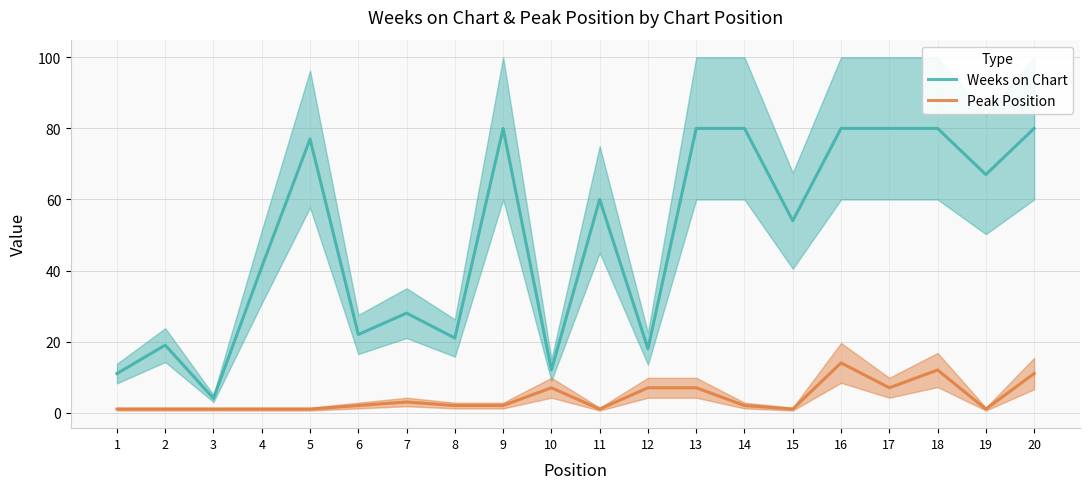

Where is the first local minimum for Weeks on Chart?

3